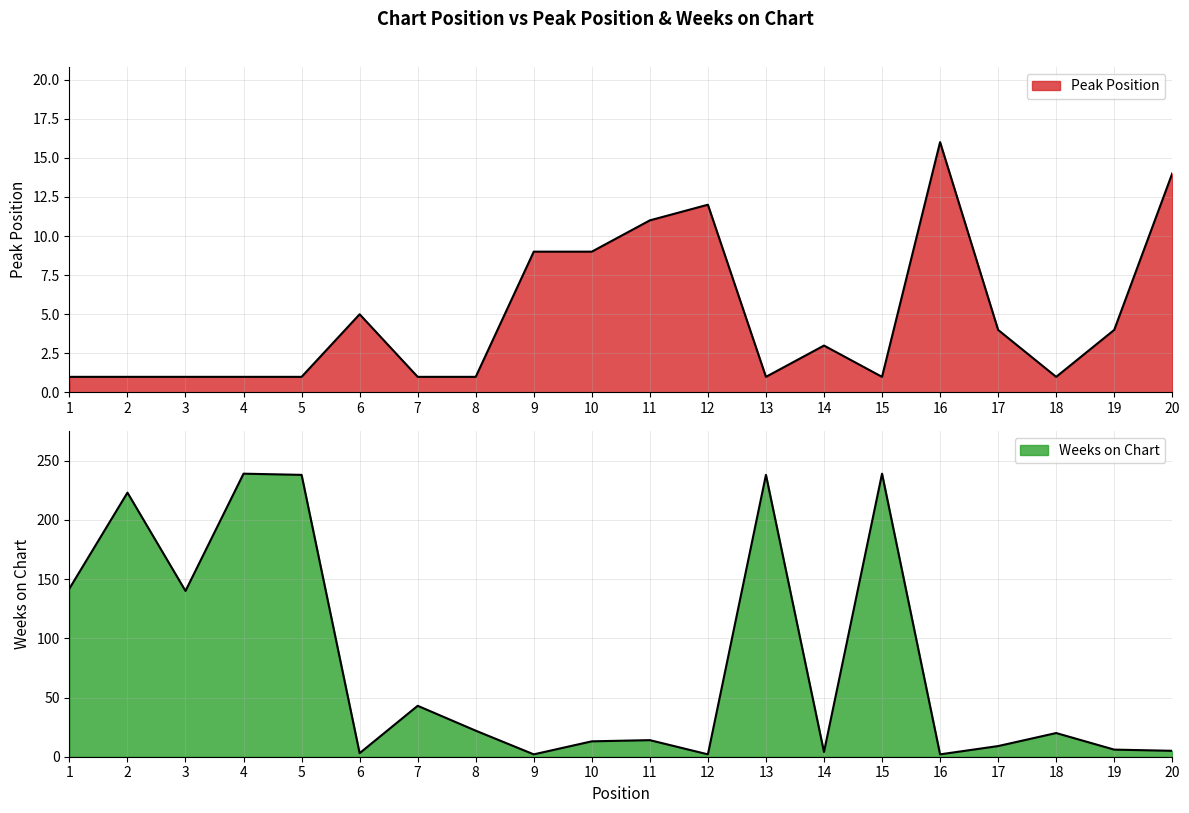

Reading right to left, what are all the values shown in this chart?

Peak Position: 20=14	19=4	18=1	17=4	16=16	15=1	14=3	13=1	12=12	11=11	10=9	9=9	8=1	7=1	6=5	5=1	4=1	3=1	2=1	1=1
Weeks on Chart: 20=5	19=6	18=20	17=9	16=2	15=239	14=4	13=238	12=2	11=14	10=13	9=2	8=22	7=43	6=3	5=238	4=239	3=140	2=223	1=142